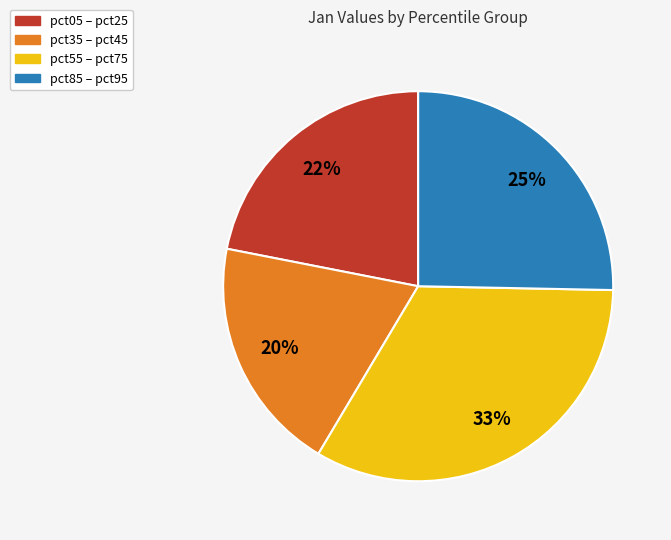

To the nearest percent, what is the combined percentage of pct05 – pct25 and pct55 – pct75?

55%